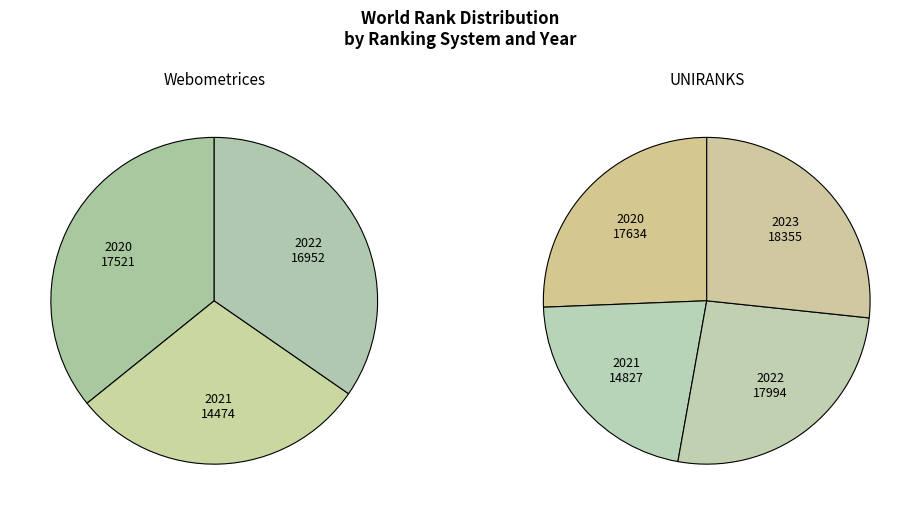

Count the number of slices in the pie.

7